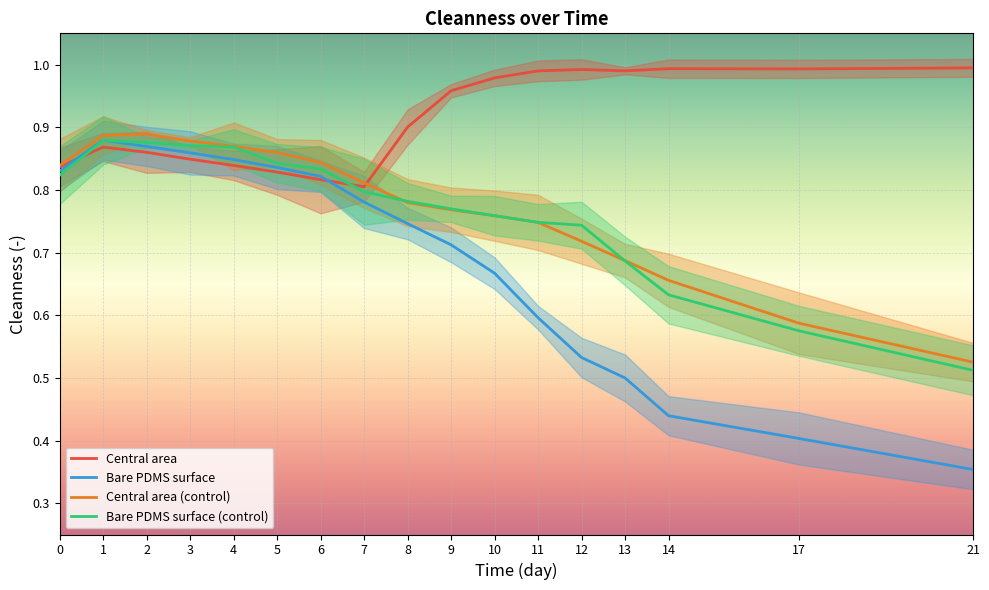

Is the value of Bare PDMS surface at 1 greater than the value of Central area (control) at 4?

Yes